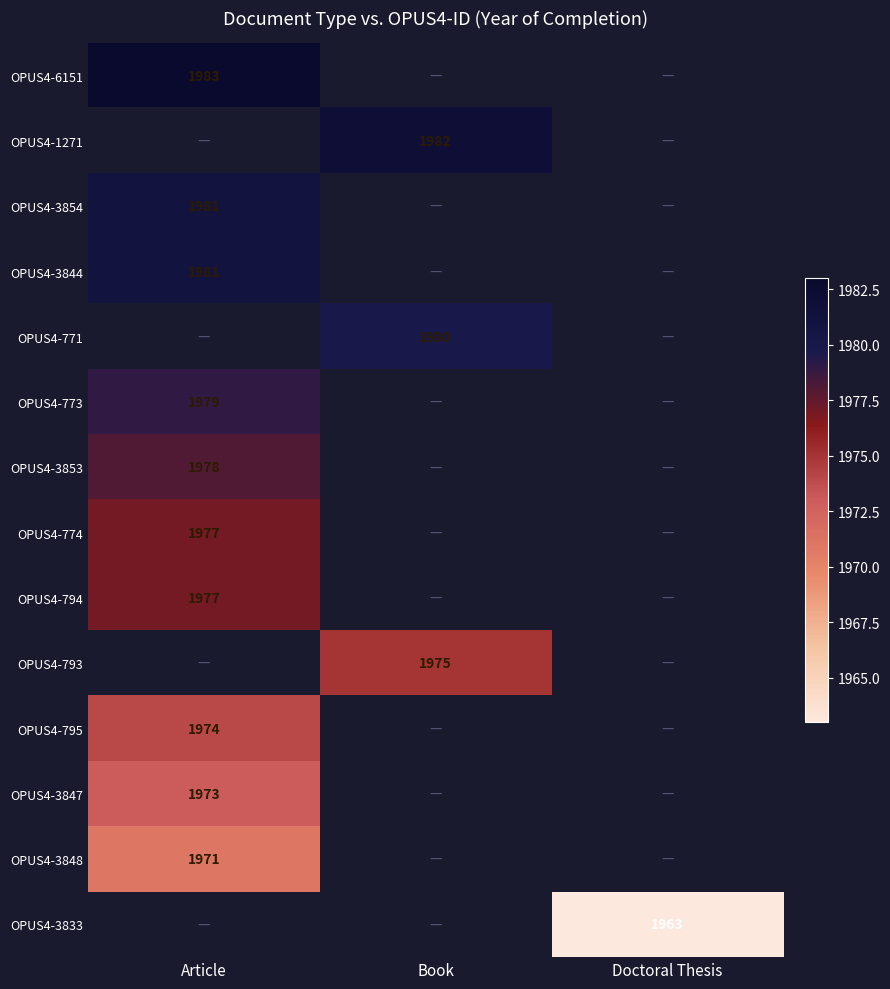

Is it true that OPUS4-3848 equals 1971 at Article?

True